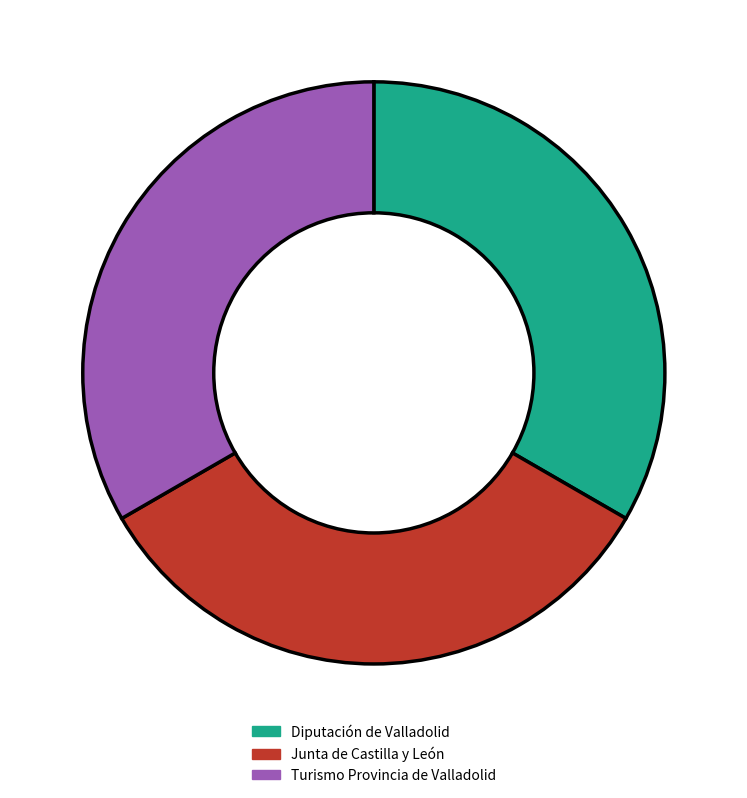

Is the sum of Junta de Castilla y León and Diputación de Valladolid greater than half?

Yes